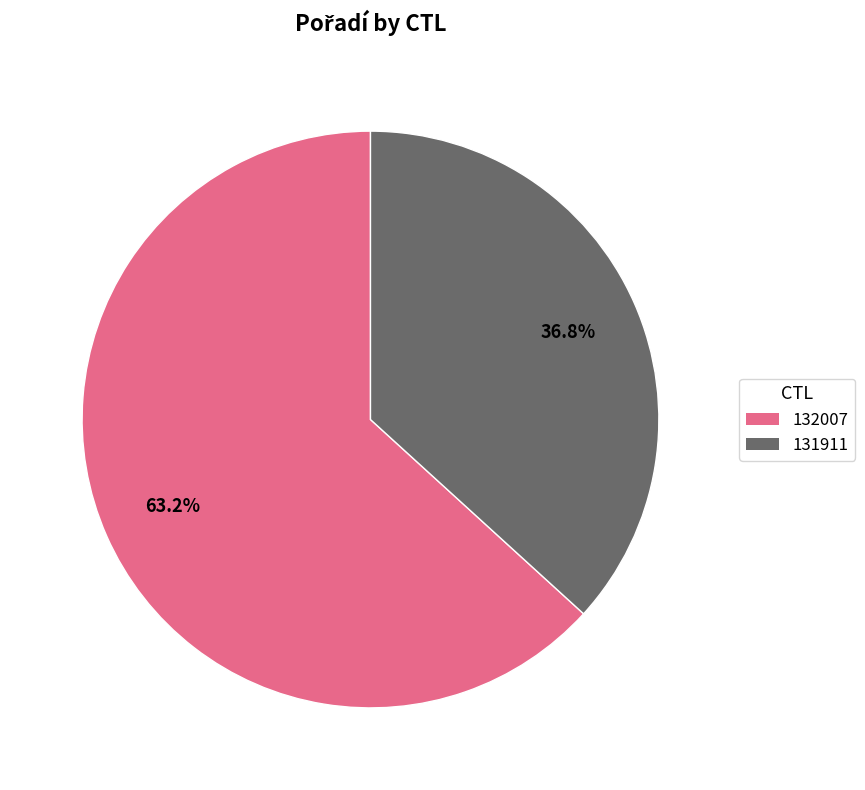

Rank the categories by value from lowest to highest.

131911, 132007